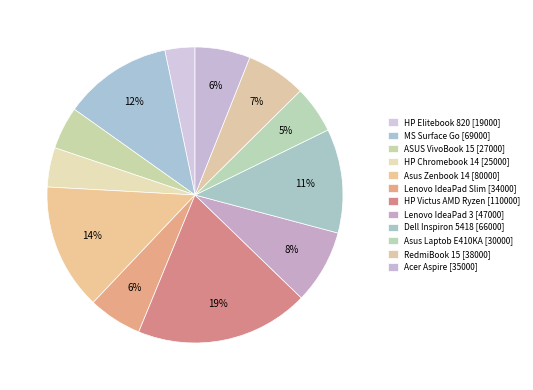

True or false: Asus Zenbook 14 accounts for 14% of the total.

True